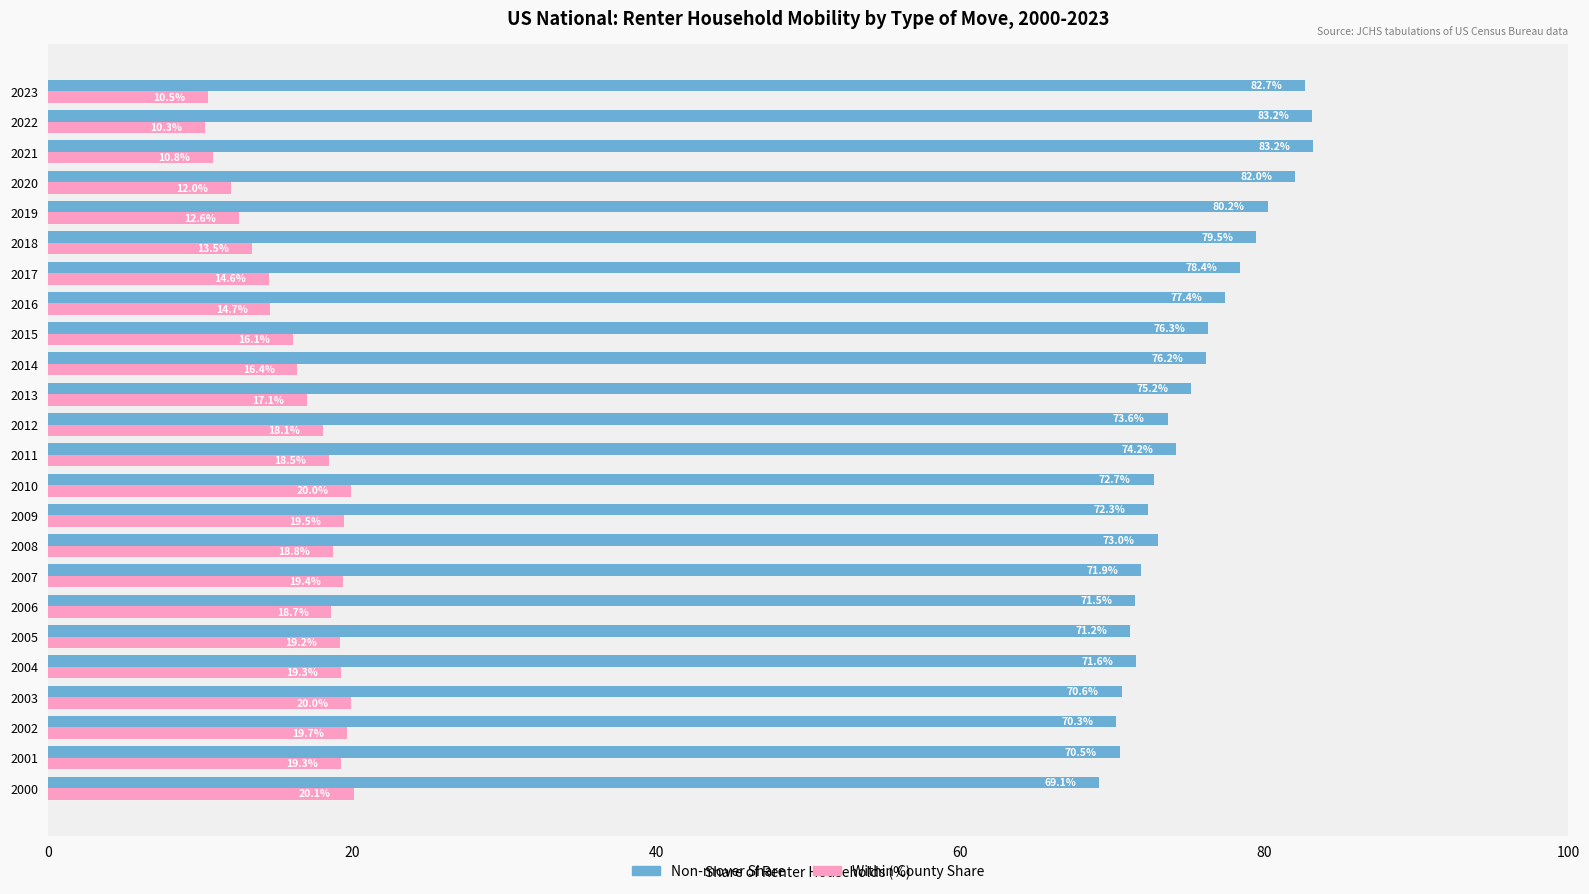

What is the sum of all Within County Share values?

399.0